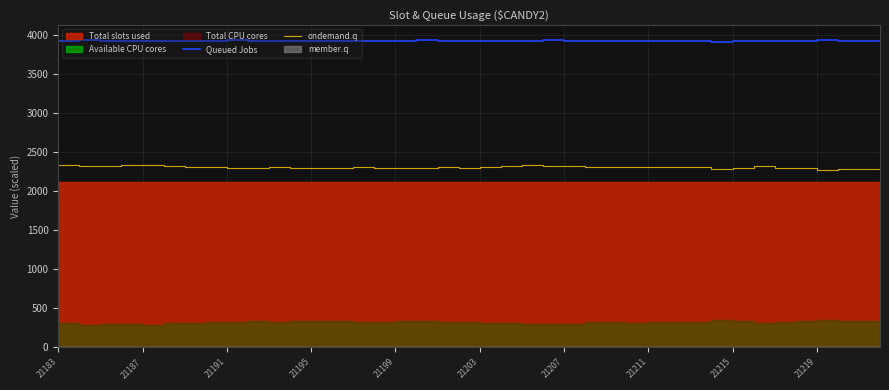

What is the minimum value for Queued Jobs?

3914.9